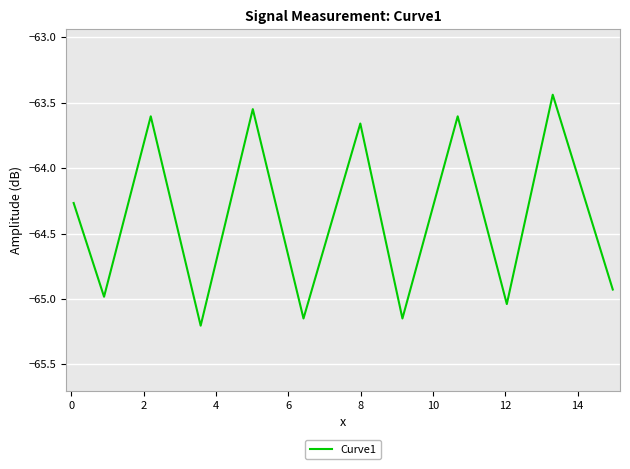

What is the difference between the maximum and minimum values?

1.8